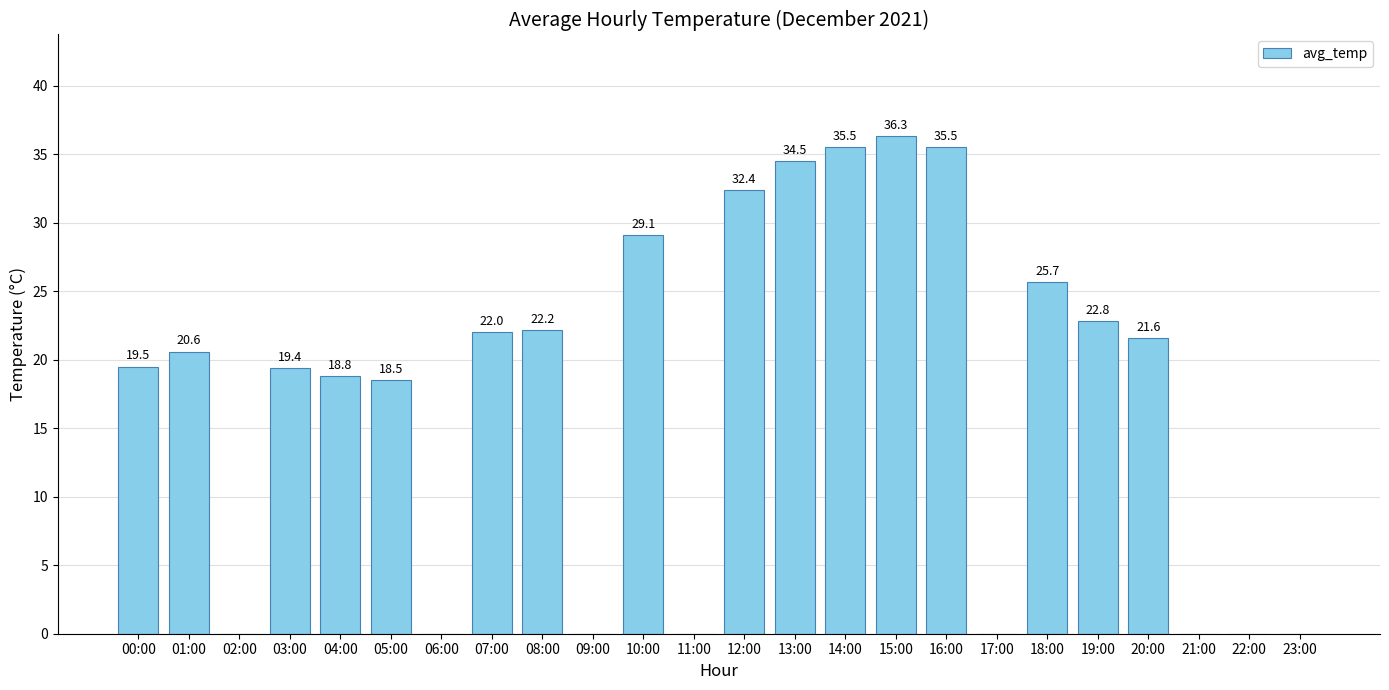

Reading left to right, what are all the values shown in this chart?

00:00=19.5	01:00=20.6	02:00=0.0	03:00=19.4	04:00=18.8	05:00=18.5	06:00=0.0	07:00=22.0	08:00=22.2	09:00=0.0	10:00=29.1	11:00=0.0	12:00=32.4	13:00=34.5	14:00=35.5	15:00=36.3	16:00=35.5	17:00=0.0	18:00=25.7	19:00=22.8	20:00=21.6	21:00=0.0	22:00=0.0	23:00=0.0